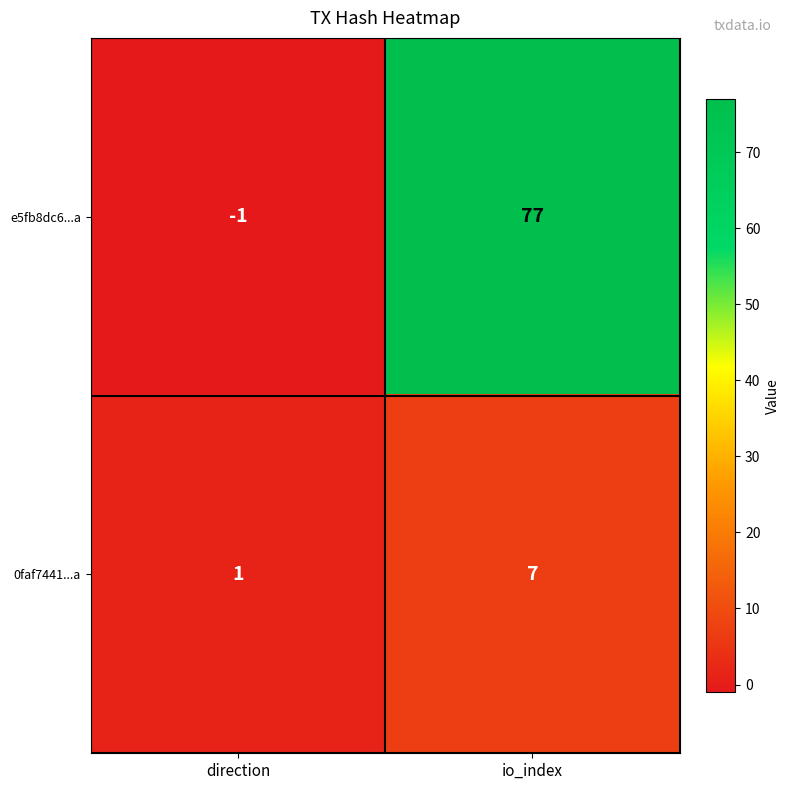

Which series has the widest spread of values?

e5fb8dc6...a